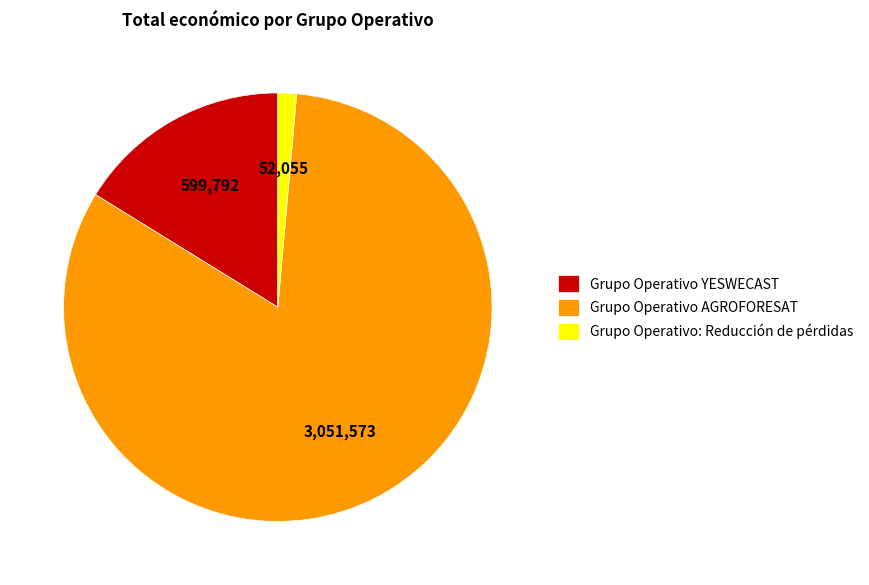

Combined, do Grupo Operativo: Reducción de pérdidas and Grupo Operativo YESWECAST account for over 50%?

No